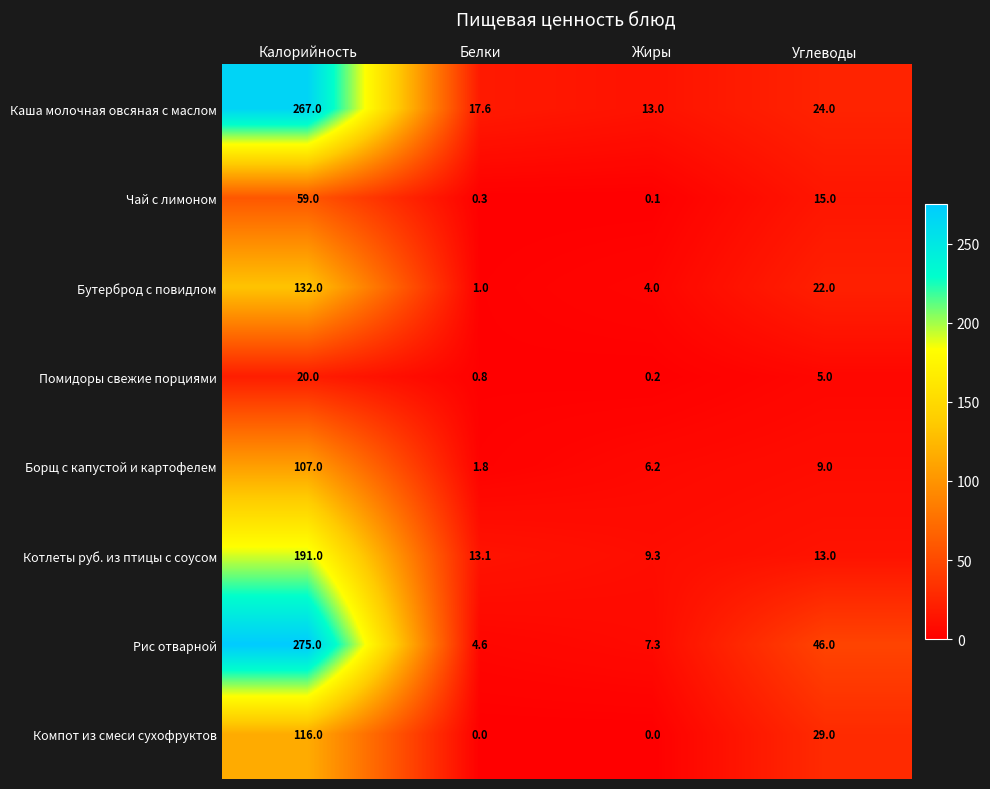

What is the spread (max minus min) of values at Углеводы?

41.0